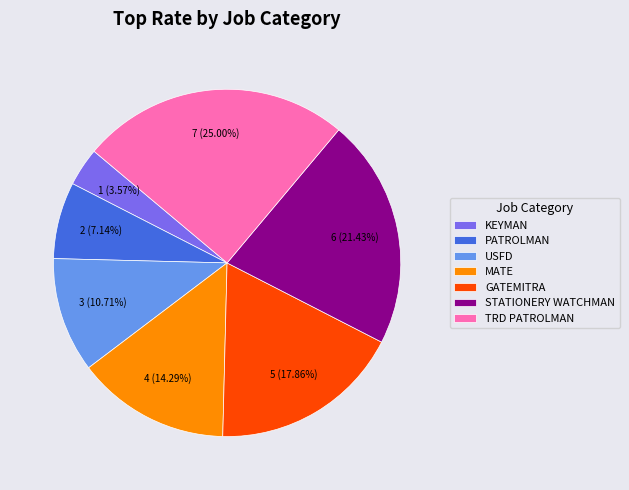

Count the number of slices in the pie.

7